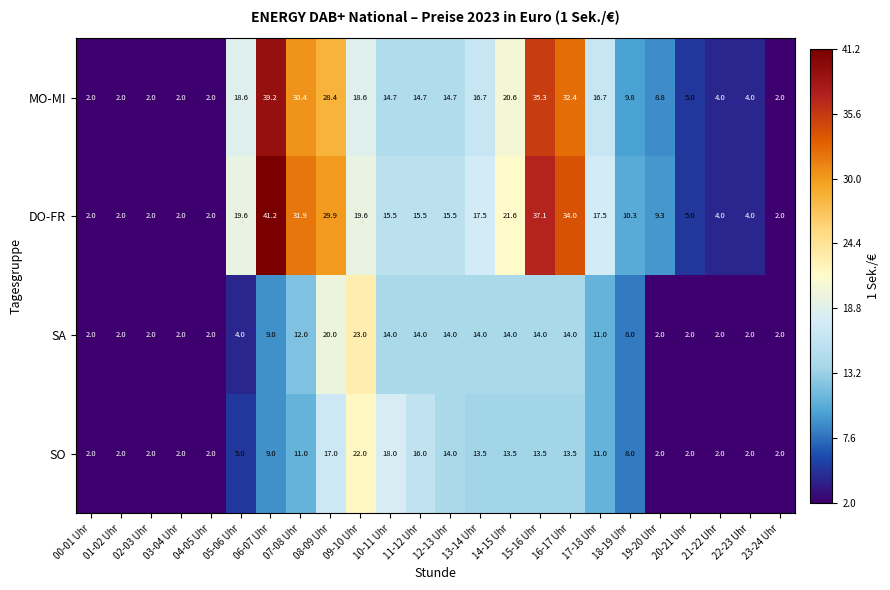

Rank the series by their maximum value, from highest to lowest.

DO-FR, MO-MI, SA, SO